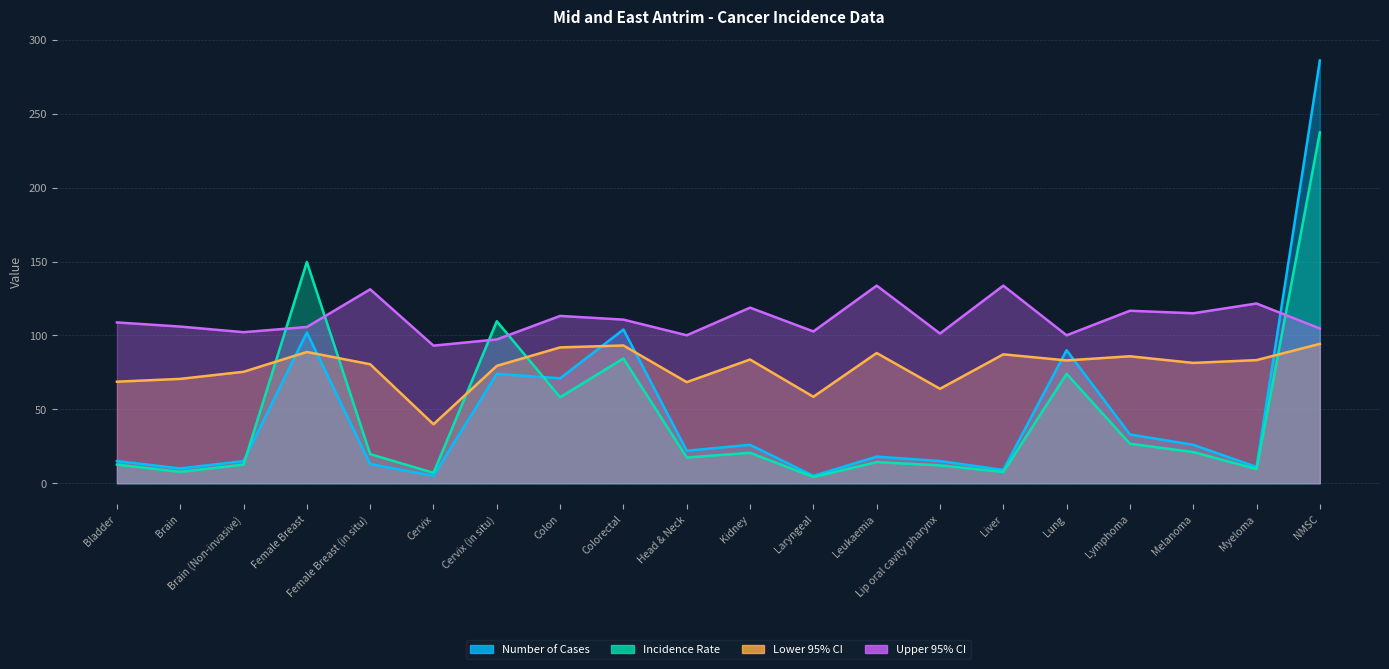

What are all the series names shown in the legend?

Number of Cases, Incidence Rate, Lower 95% CI, Upper 95% CI